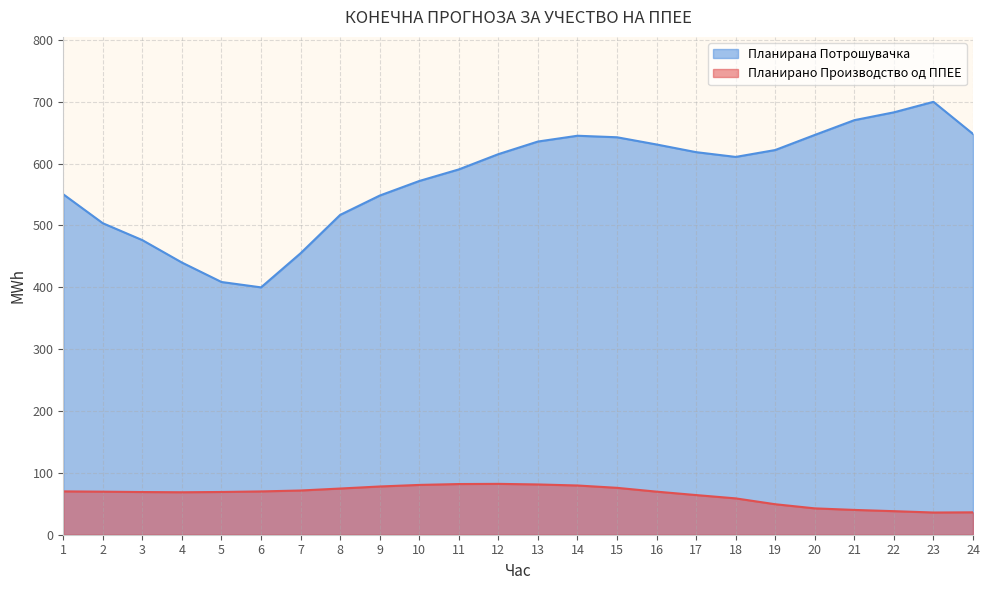

List the labels in order of Планирано Производство од ППЕЕ value, largest first.

12, 11, 13, 10, 14, 9, 15, 8, 7, 1, 6, 16, 2, 5, 3, 4, 17, 18, 19, 20, 21, 22, 24, 23